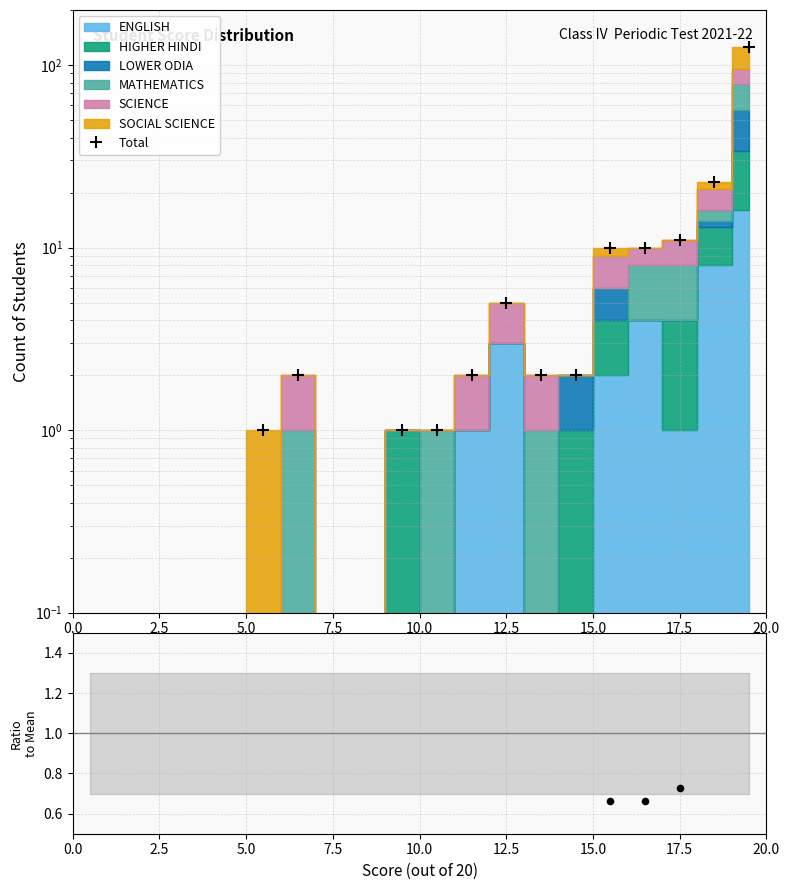

Which series contains the lowest Y value?

Total